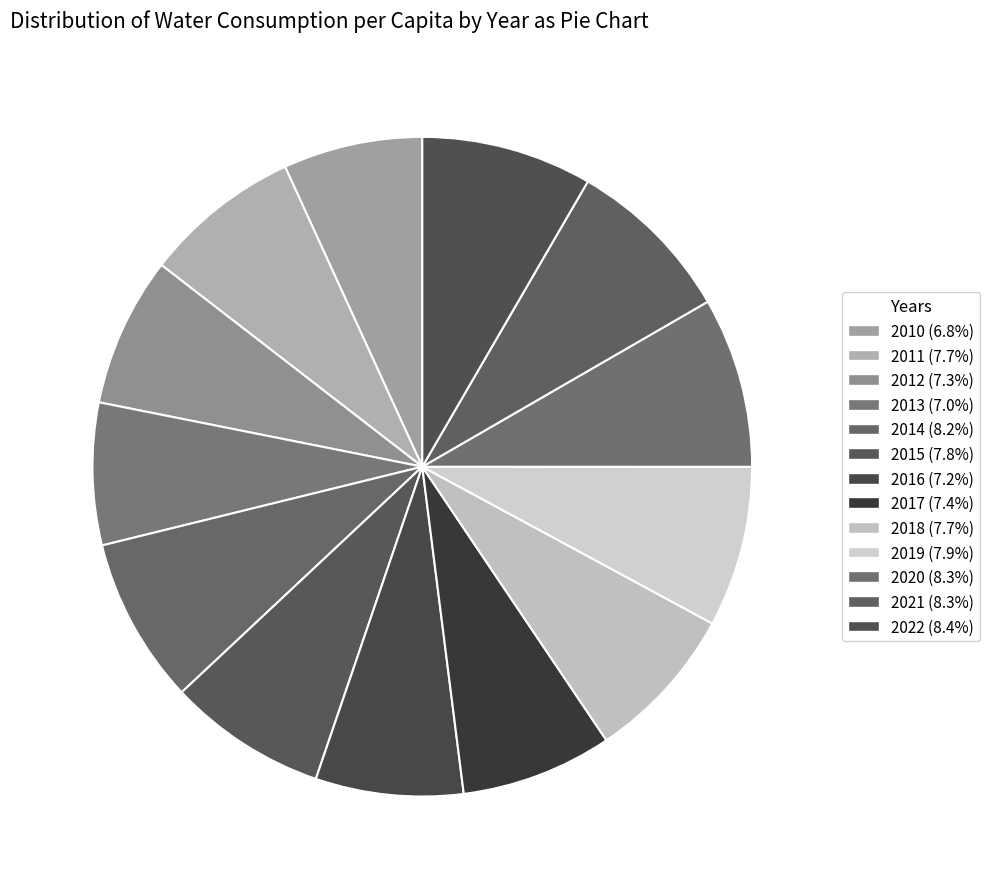

Which slice is the smallest?

2010